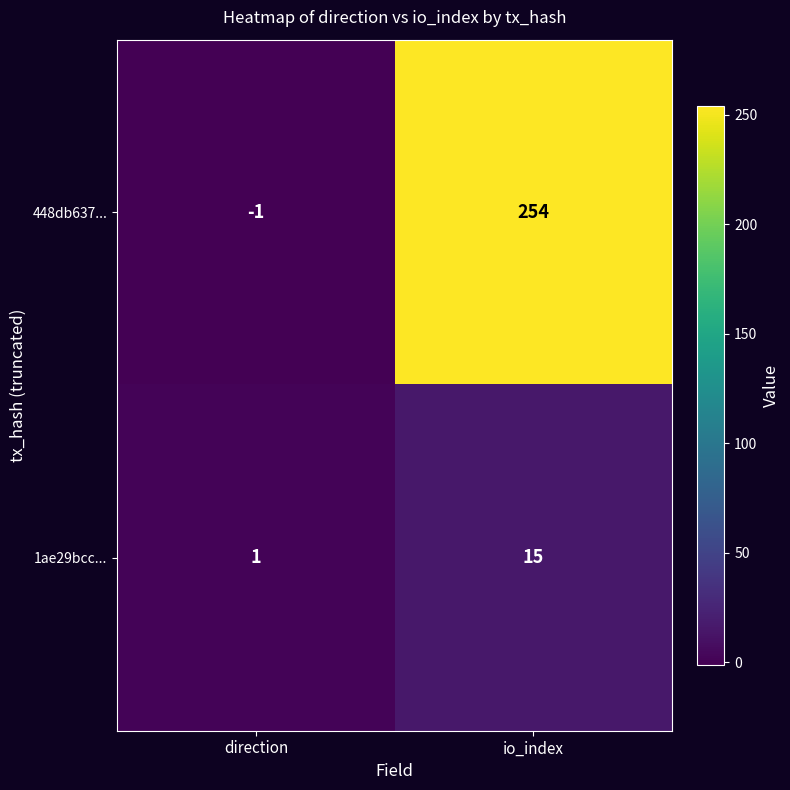

Reading left to right, what are all the values shown in this chart?

448db637...: -1	254
1ae29bcc...: 1	15